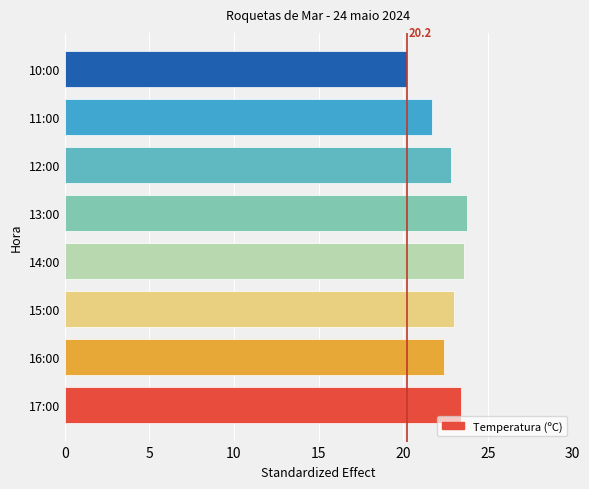

Is it true that the value at 15:00 is 34.5?

False